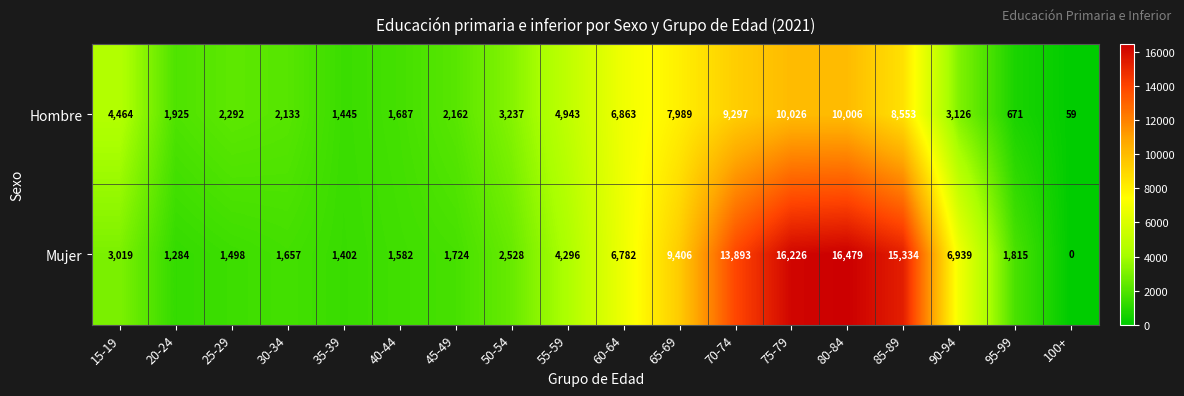

What is the total value across all series at 15-19?

7483